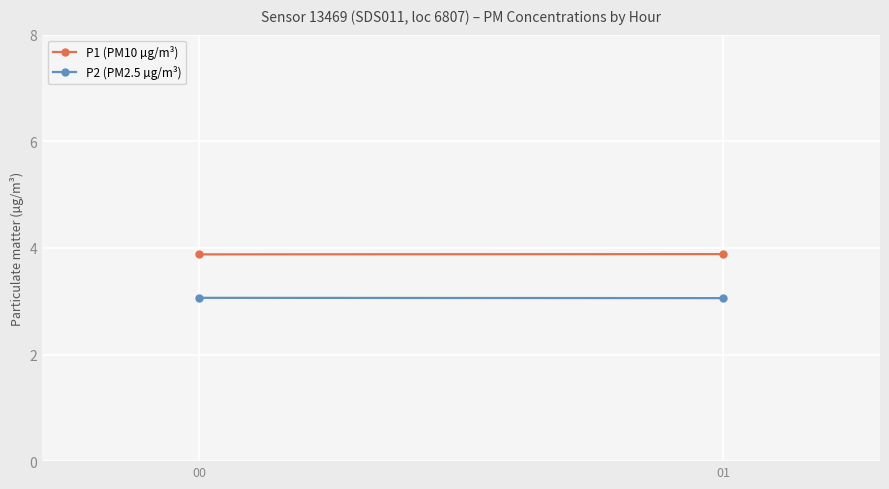

List the series in order of their overall mean, highest first.

P1 (PM10 µg/m³), P2 (PM2.5 µg/m³)